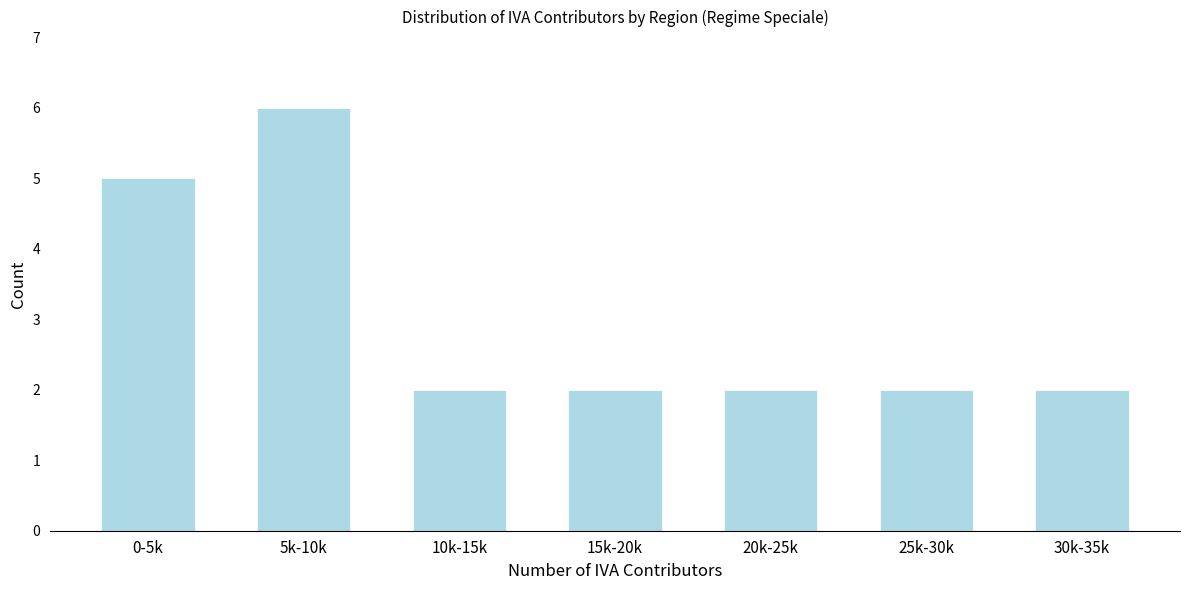

Reading right to left, transcribe all the data shown in this chart.

30k-35k=2	25k-30k=2	20k-25k=2	15k-20k=2	10k-15k=2	5k-10k=6	0-5k=5